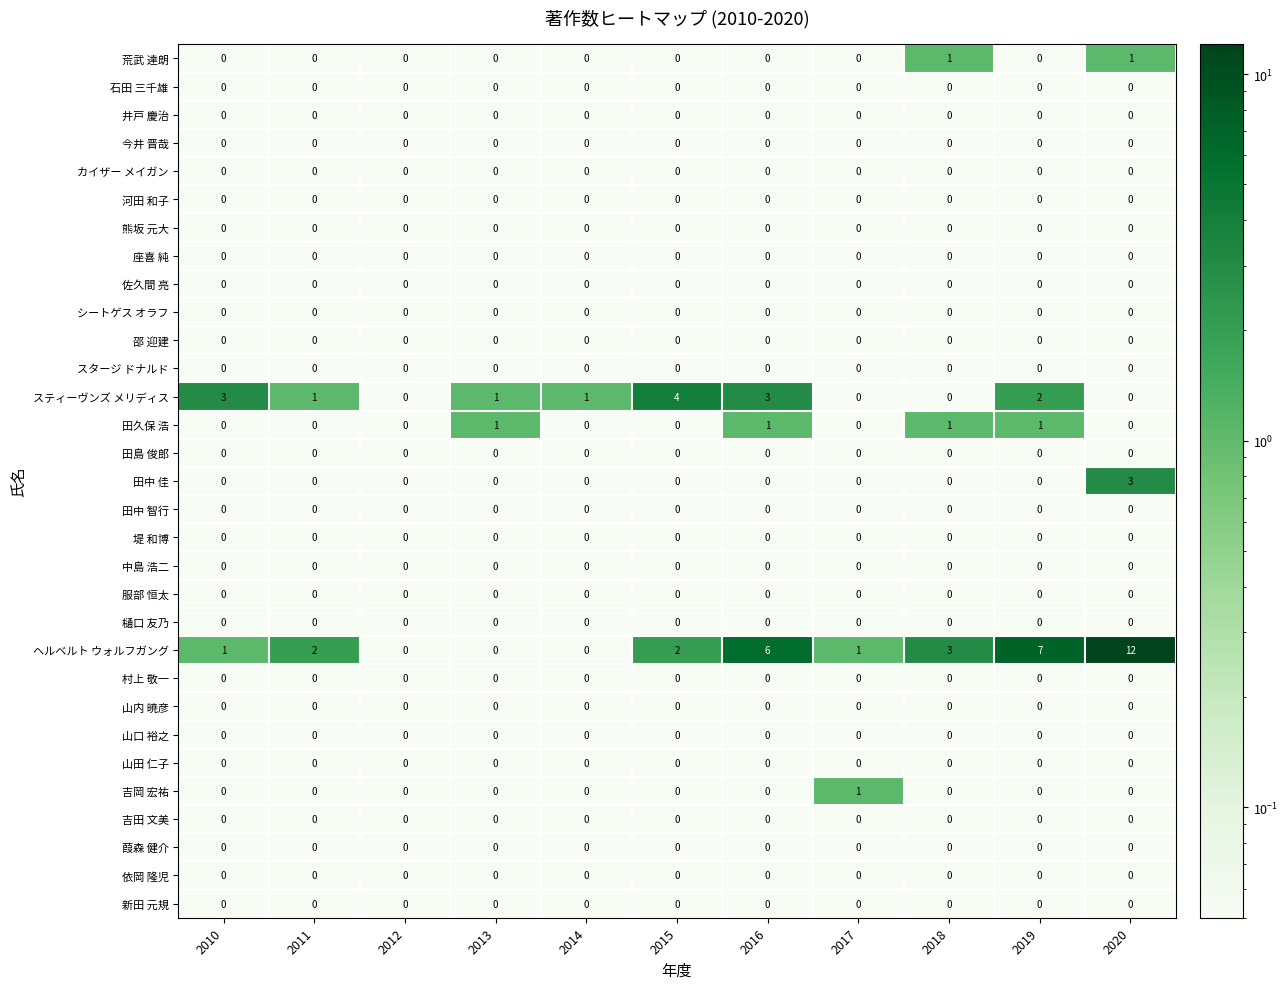

At which category is the sum across all series the highest?

2020